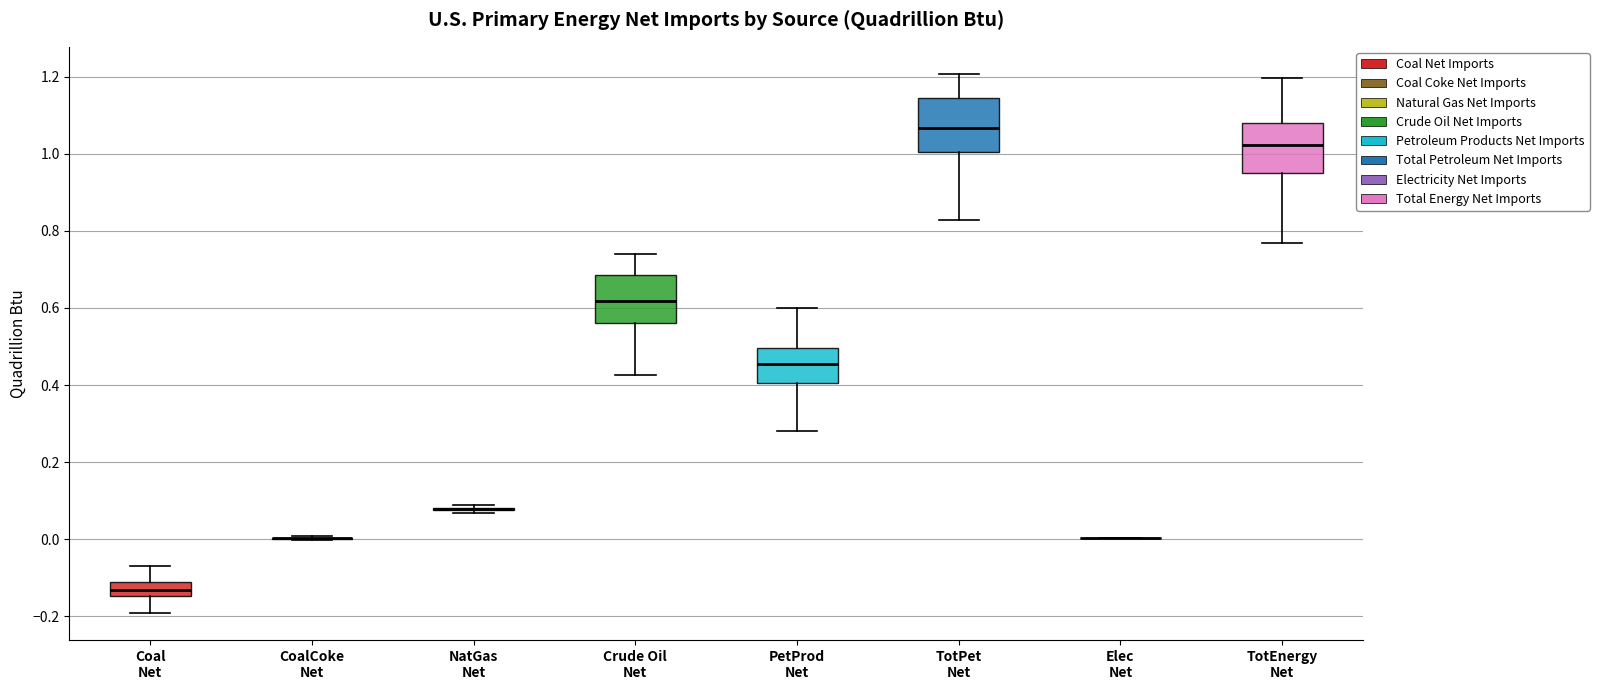

Reading left to right, read every box against the y-axis: the position of its median line, the range the box covers, and the ends of its whiskers. The values are not printed on the chart, so give them approximately, as read against the axis.

Coal Net: median -0.14 (inside the box), box -0.14 to -0.12, whiskers -0.20 to -0.06
CoalCoke Net: box collapsed to a line at 0.00, whiskers 0.00 to 0.00
NatGas Net: box collapsed to a line at 0.08, whiskers 0.06 to 0.08
Crude Oil Net: median 0.62, box 0.56 to 0.68, whiskers 0.42 to 0.74
PetProd Net: median 0.46, box 0.40 to 0.50, whiskers 0.28 to 0.60
TotPet Net: median 1.06, box 1.00 to 1.14, whiskers 0.82 to 1.20
Elec Net: box collapsed to a line at 0.00, whiskers 0.00 to 0.00
TotEnergy Net: median 1.02, box 0.96 to 1.08, whiskers 0.76 to 1.20